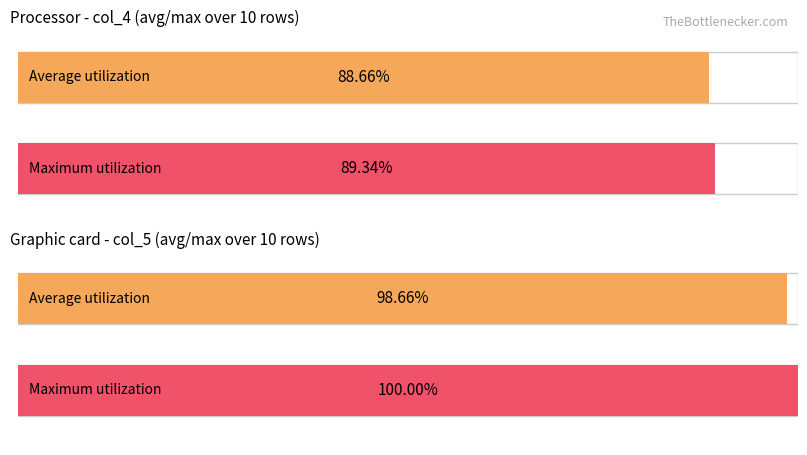

Which series has the largest total across all categories?

col_5